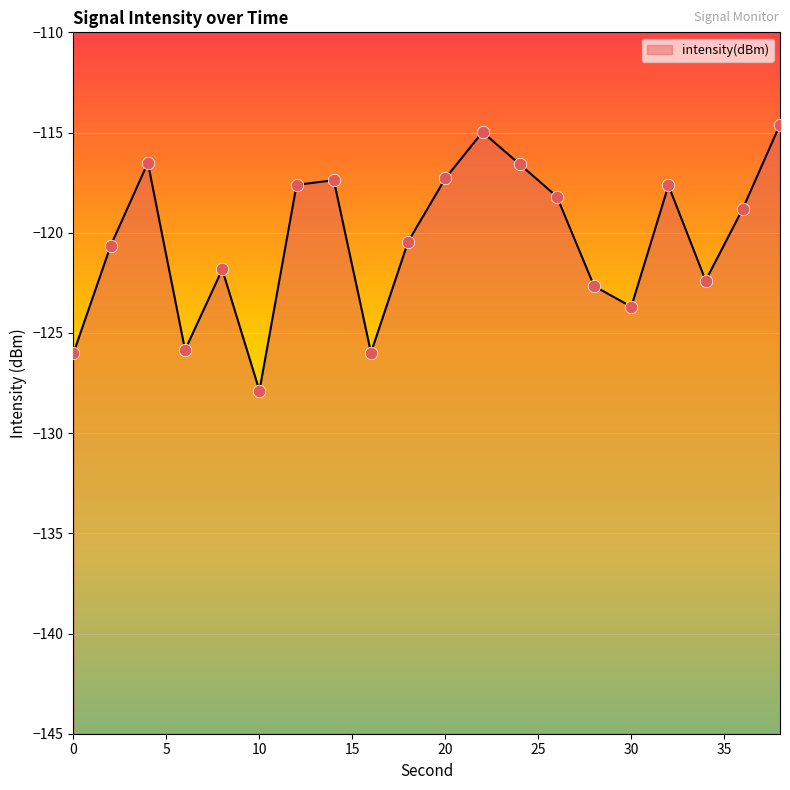

What is the change in value from 8 to 34?

-0.6